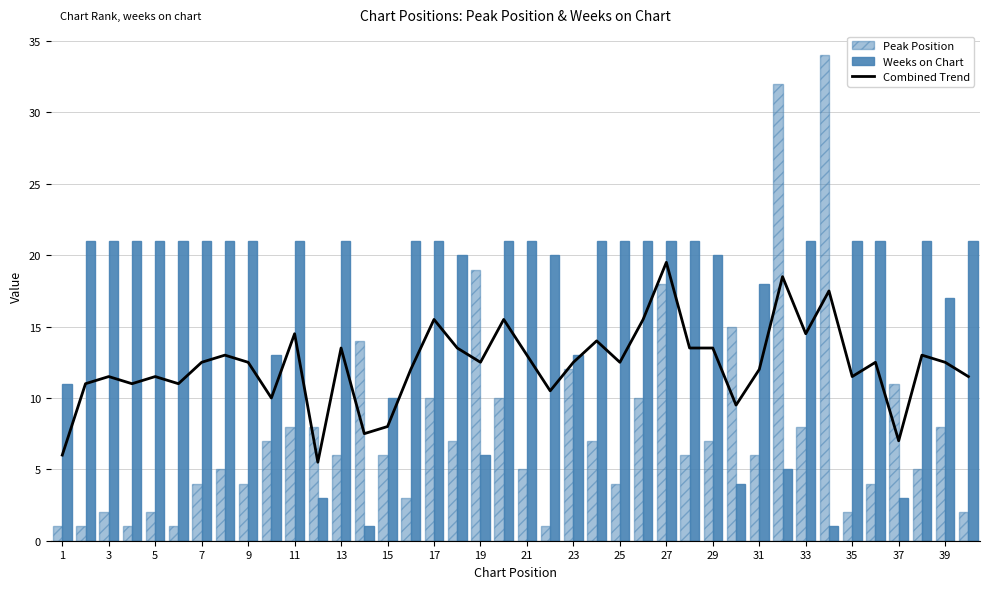

What is the label of the 1st bar from the right?

39